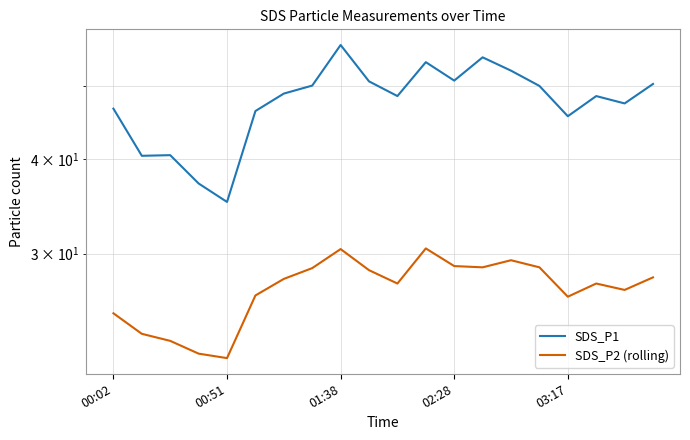

True or false: SDS_P1 and SDS_P2 (rolling) cross at least once.

False